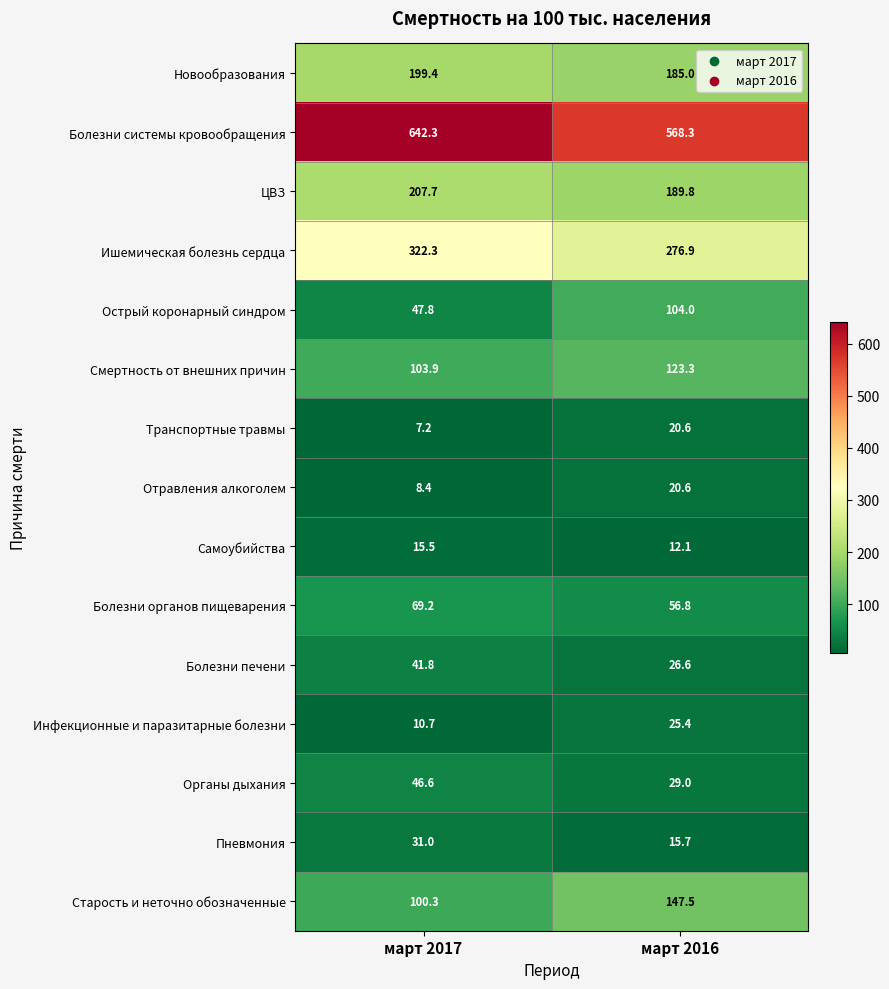

How many values in the Новообразования series are below 199?

1